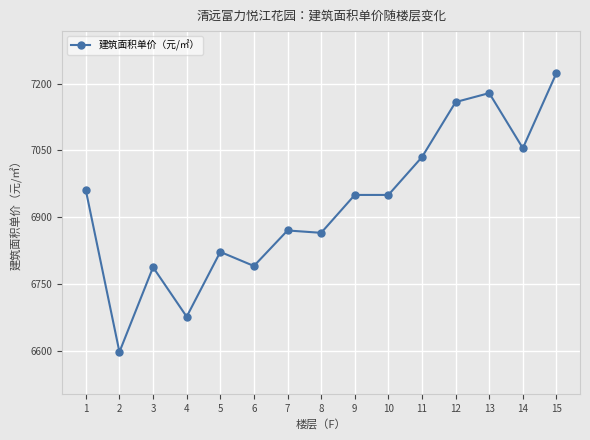

Where is the first local minimum?

2